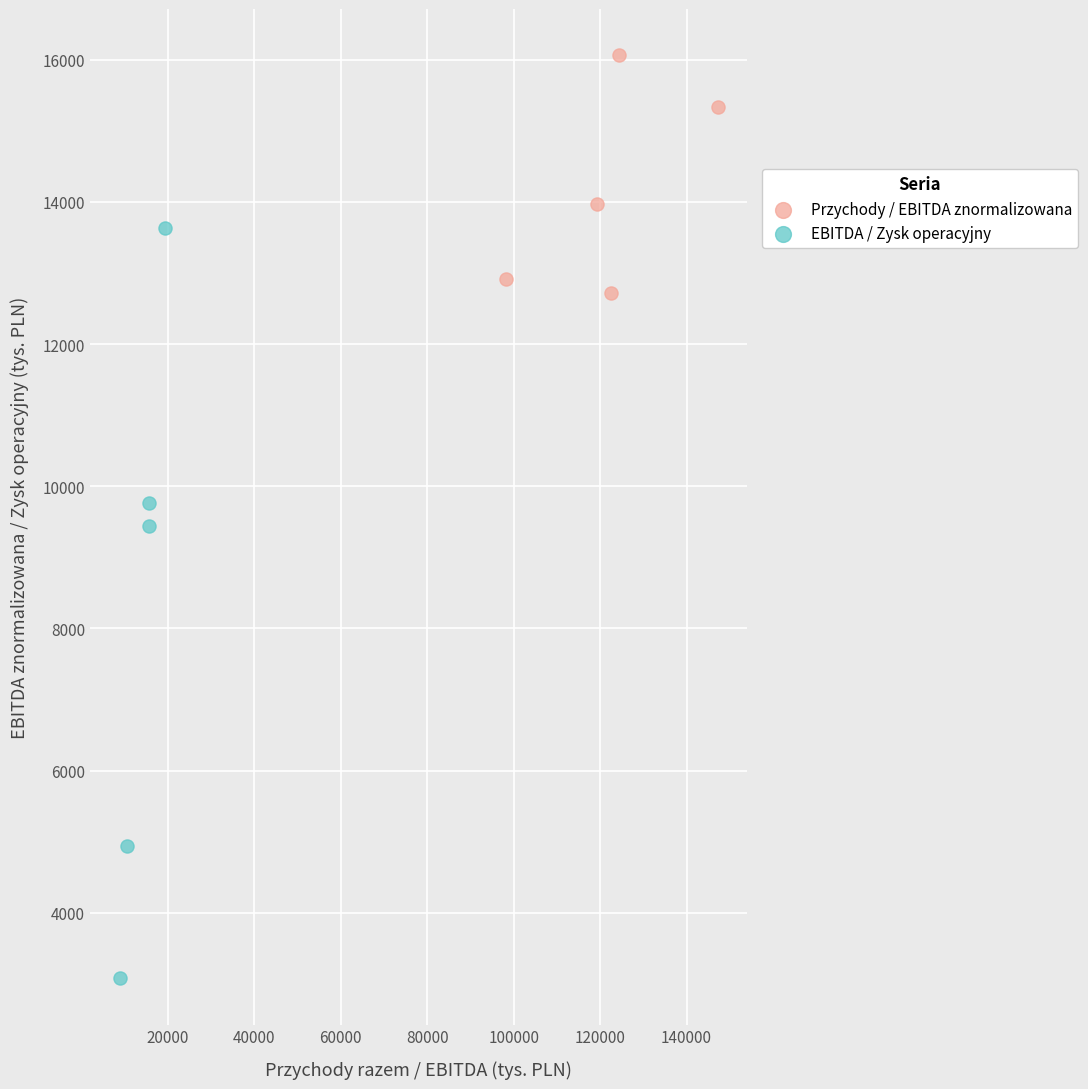

What are all the series names shown in the legend?

Przychody / EBITDA znormalizowana, EBITDA / Zysk operacyjny